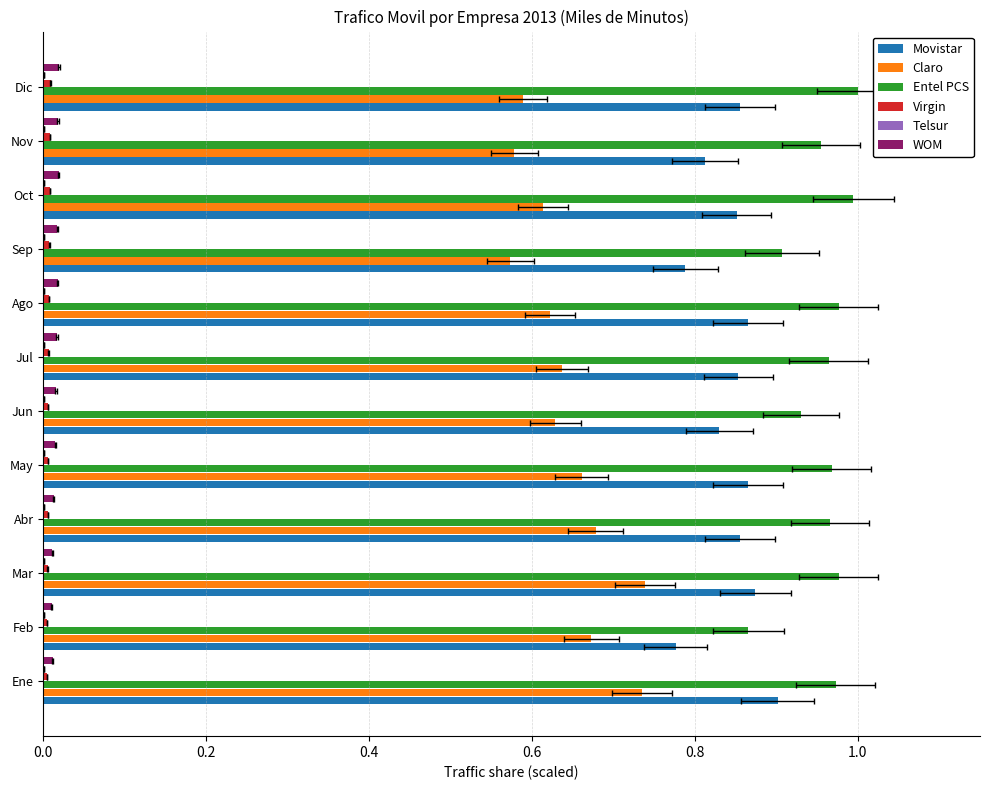

Reading left to right, what are all the values shown in this chart?

Movistar: 0.9	0.8	0.9	0.9	0.9	0.8	0.9	0.9	0.8	0.9	0.8	0.9
Claro: 0.7	0.7	0.7	0.7	0.7	0.6	0.6	0.6	0.6	0.6	0.6	0.6
Entel PCS: 1.0	0.9	1.0	1.0	1.0	0.9	1.0	1.0	0.9	1.0	1.0	1.0
Virgin: 0.0	0.0	0.0	0.0	0.0	0.0	0.0	0.0	0.0	0.0	0.0	0.0
Telsur: 0.0	0.0	0.0	0.0	0.0	0.0	0.0	0.0	0.0	0.0	0.0	0.0
WOM: 0.0	0.0	0.0	0.0	0.0	0.0	0.0	0.0	0.0	0.0	0.0	0.0